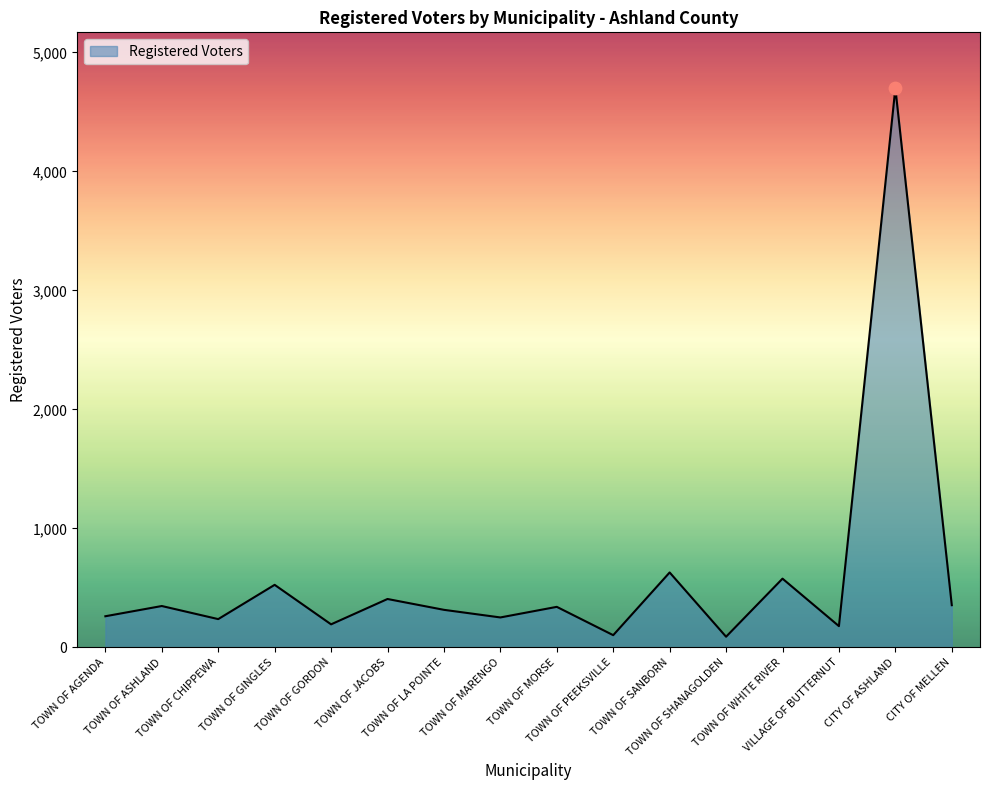

Which has a higher value, TOWN OF SANBORN or TOWN OF LA POINTE?

TOWN OF SANBORN